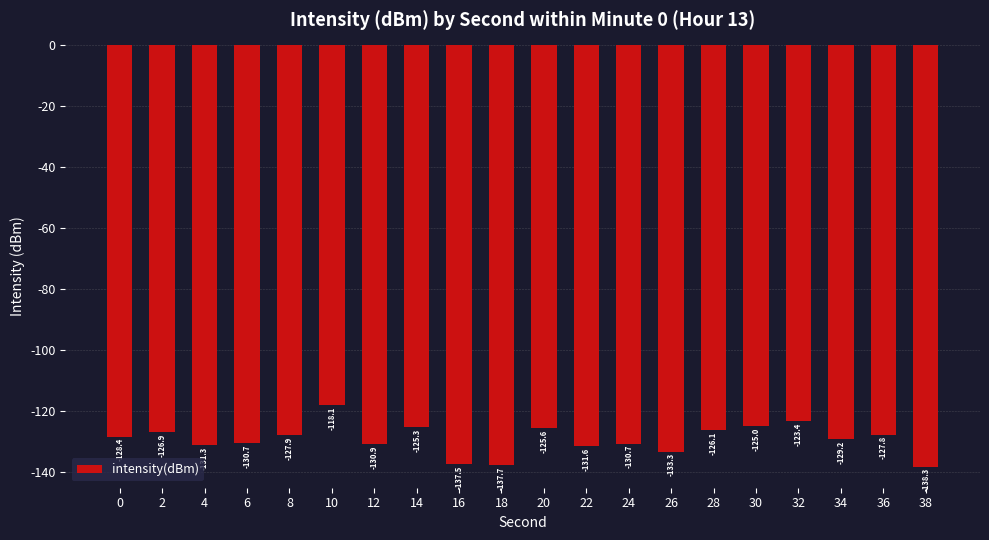

At which category does the chart reach its peak across all series?

10